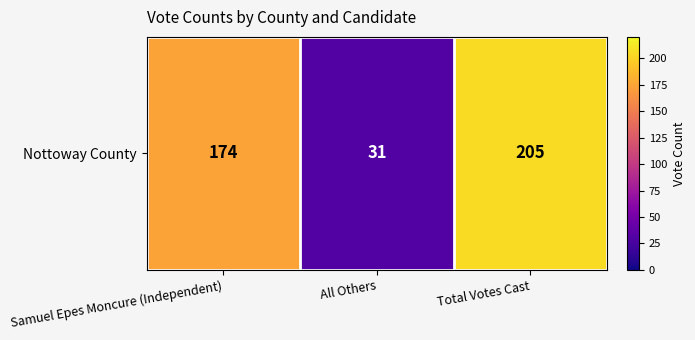

Reading left to right, extract all data points from this chart.

174	31	205